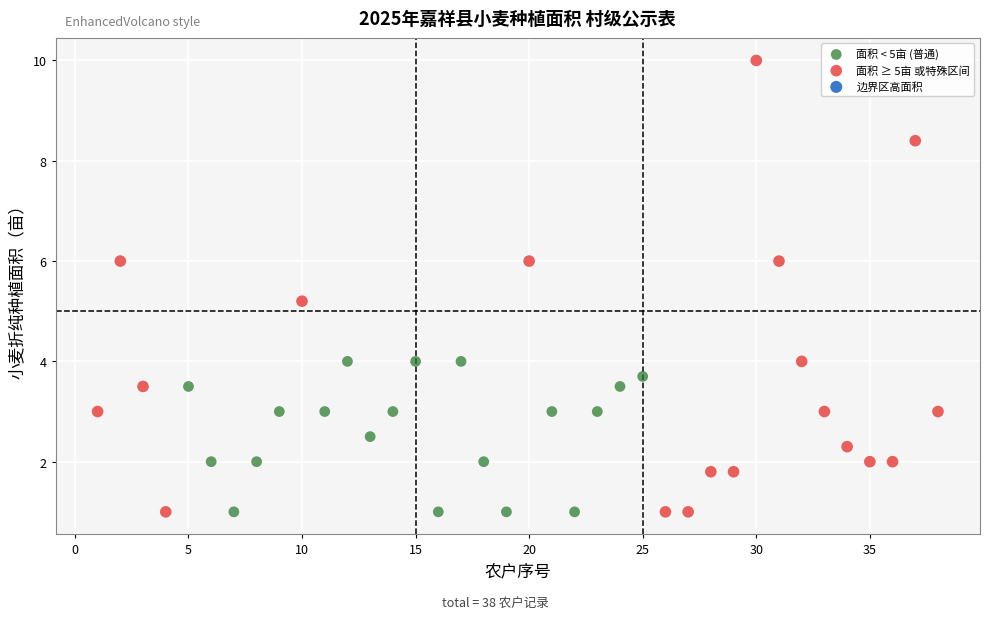

Which series reaches the maximum Y coordinate?

面积 ≥ 5亩 或特殊区间